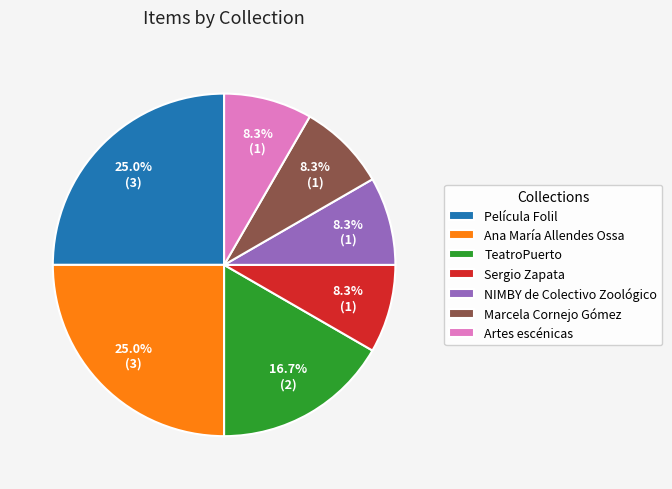

What is the ratio of the value at Película Folil to the value at TeatroPuerto?

1.5